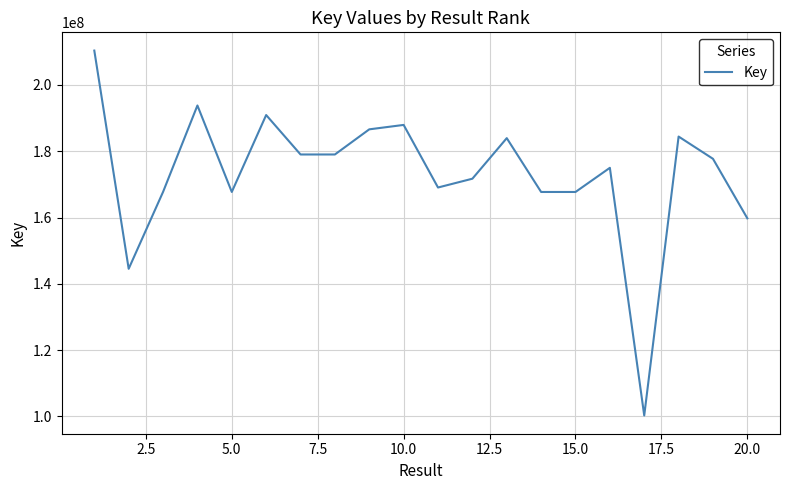

What is the minimum value shown in the chart?

100276216